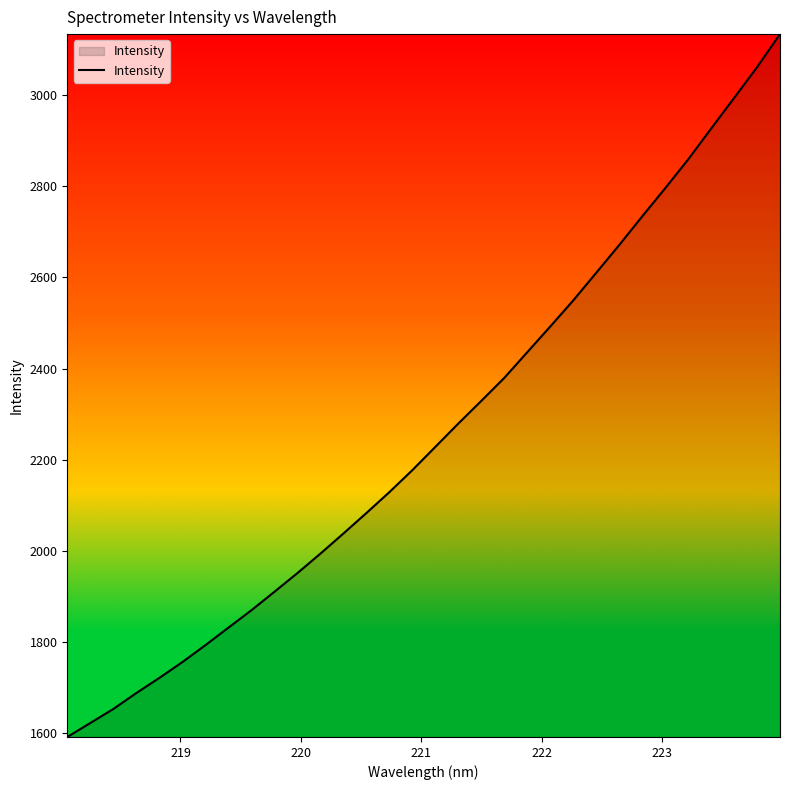

What is the greatest value displayed?

3134.6